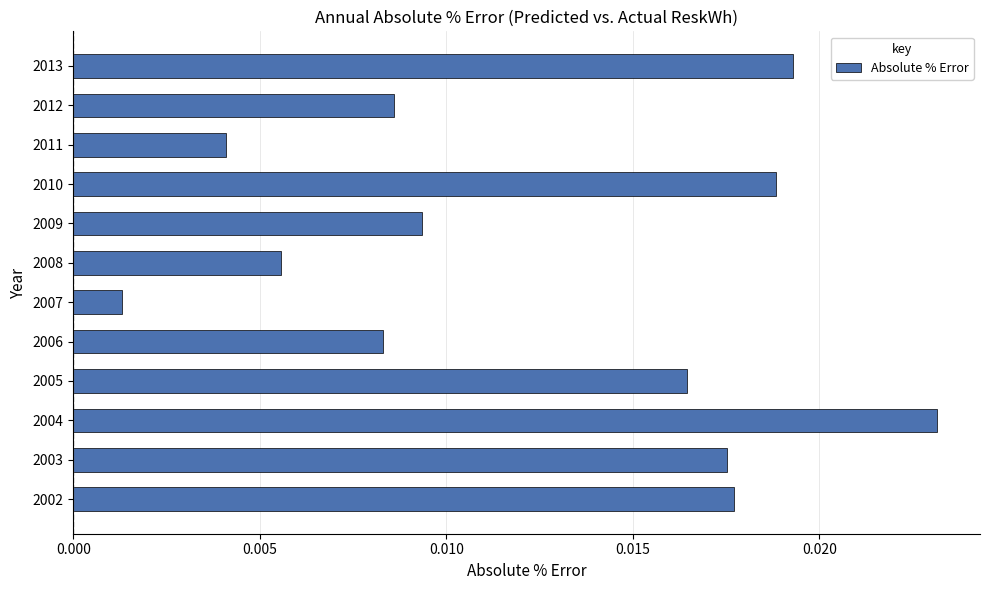

How many bars are there in total?

12